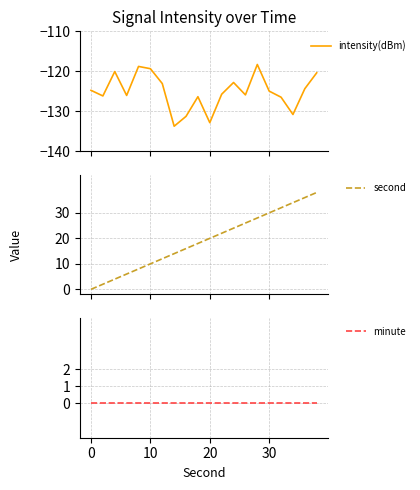

What is the maximum value for intensity(dBm)?

-118.3